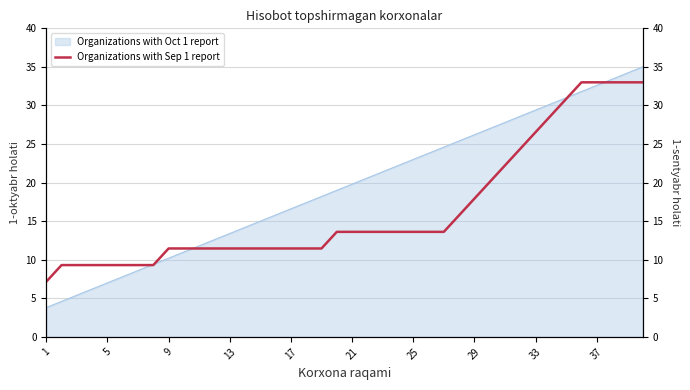

What is the highest value of the Organizations with Oct 1 report series?

35.0